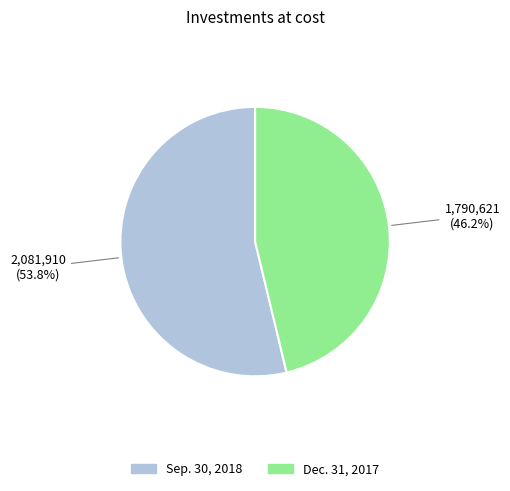

True or false: Sep. 30, 2018 accounts for 39% of the total.

False